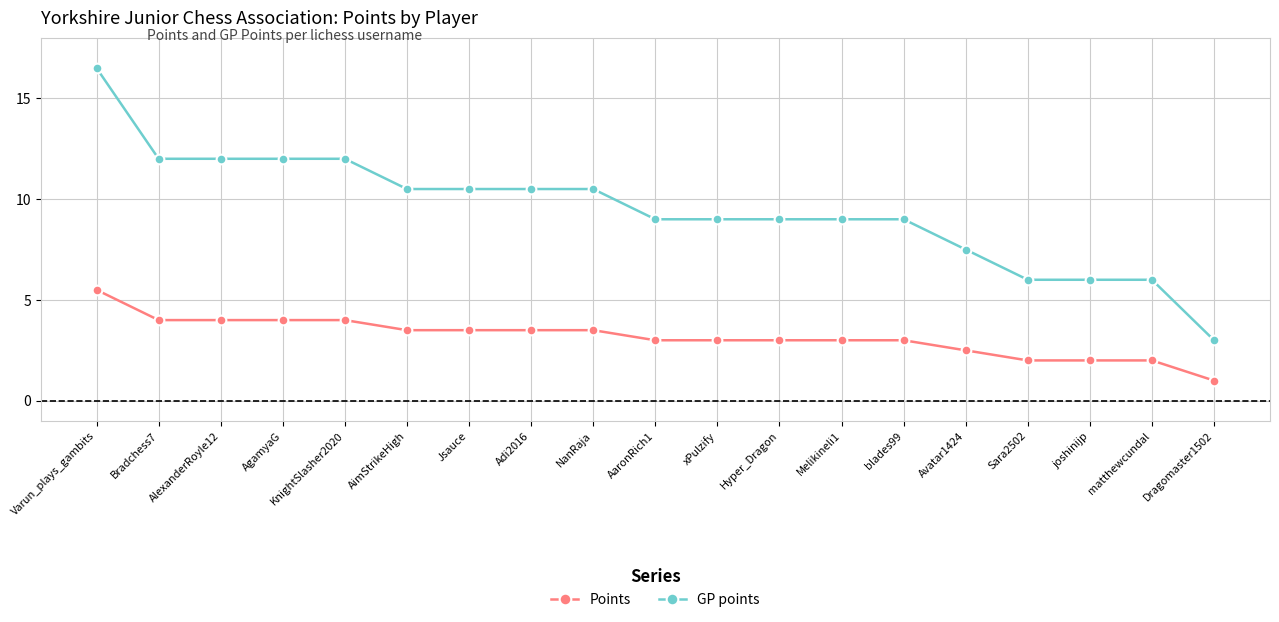

Reading left to right, transcribe all the data shown in this chart.

Points: Varun_plays_gambits=5.5	Bradchess7=4.0	AlexanderRoyle12=4.0	AgamyaG=4.0	KnightSlasher2020=4.0	AimStrikeHigh=3.5	Jsauce=3.5	Adi2016=3.5	NanRaja=3.5	AaronRich1=3.0	xPulzify=3.0	Hyper_Dragon=3.0	Melikineli1=3.0	blades99=3.0	Avatar1424=2.5	Sara2502=2.0	joshinijp=2.0	matthewcundal=2.0	Dragomaster1502=1.0
GP points: Varun_plays_gambits=16.5	Bradchess7=12.0	AlexanderRoyle12=12.0	AgamyaG=12.0	KnightSlasher2020=12.0	AimStrikeHigh=10.5	Jsauce=10.5	Adi2016=10.5	NanRaja=10.5	AaronRich1=9.0	xPulzify=9.0	Hyper_Dragon=9.0	Melikineli1=9.0	blades99=9.0	Avatar1424=7.5	Sara2502=6.0	joshinijp=6.0	matthewcundal=6.0	Dragomaster1502=3.0